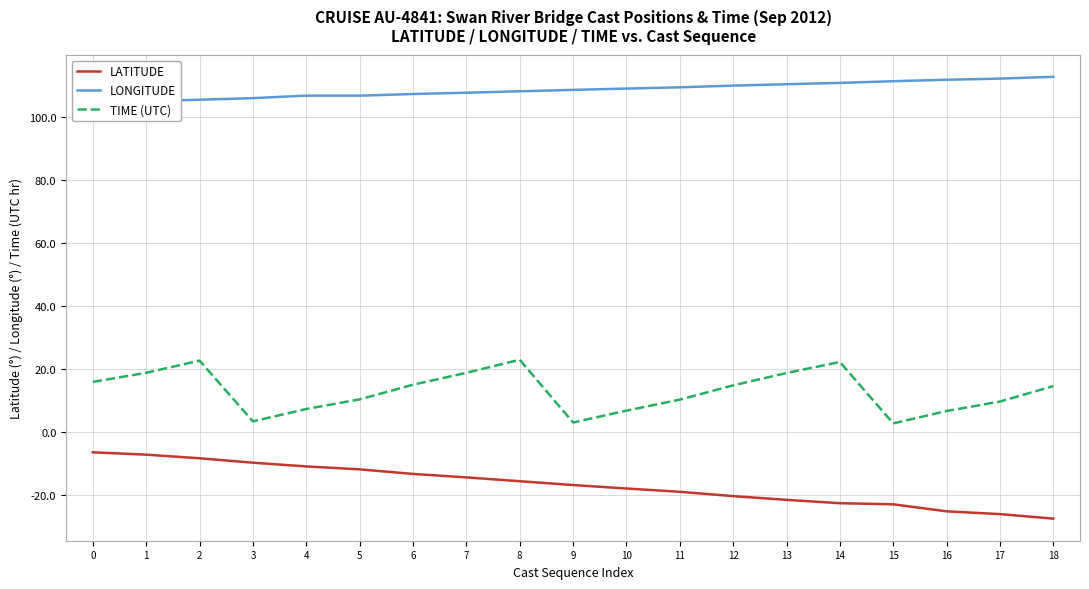

What is the difference between the TIME (UTC) values at 5 and 4?

3.1